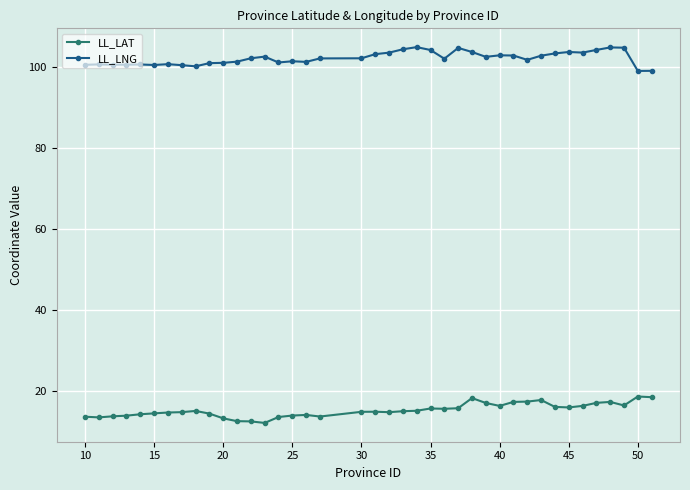

Which series has the largest total across all categories?

LL_LNG